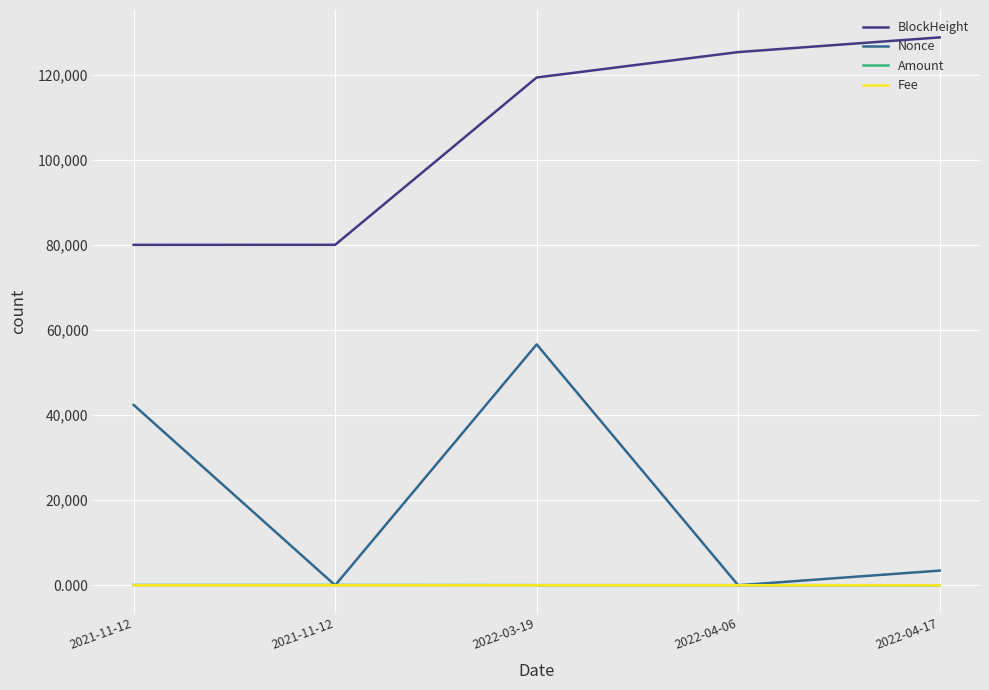

Reading right to left, transcribe all the data shown in this chart.

BlockHeight: 128734.0	125281.0	119313.0	80000.0	79990.0
Nonce: 3447.0	1.0	56599.0	0.0	42374.0
Amount: 0.0	29.9	30.0	69.0	70.0
Fee: 0.0	0.1	0.0	0.0	0.0